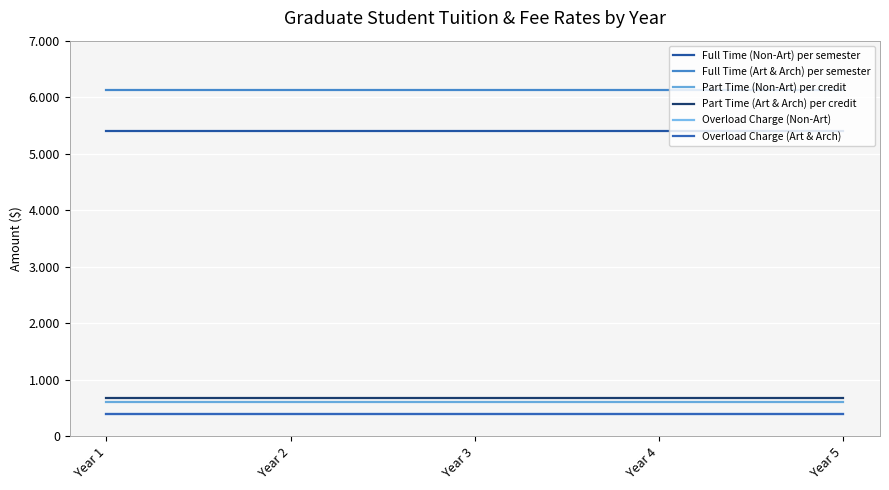

Which series has the largest range (max minus min)?

Full Time (Non-Art) per semester